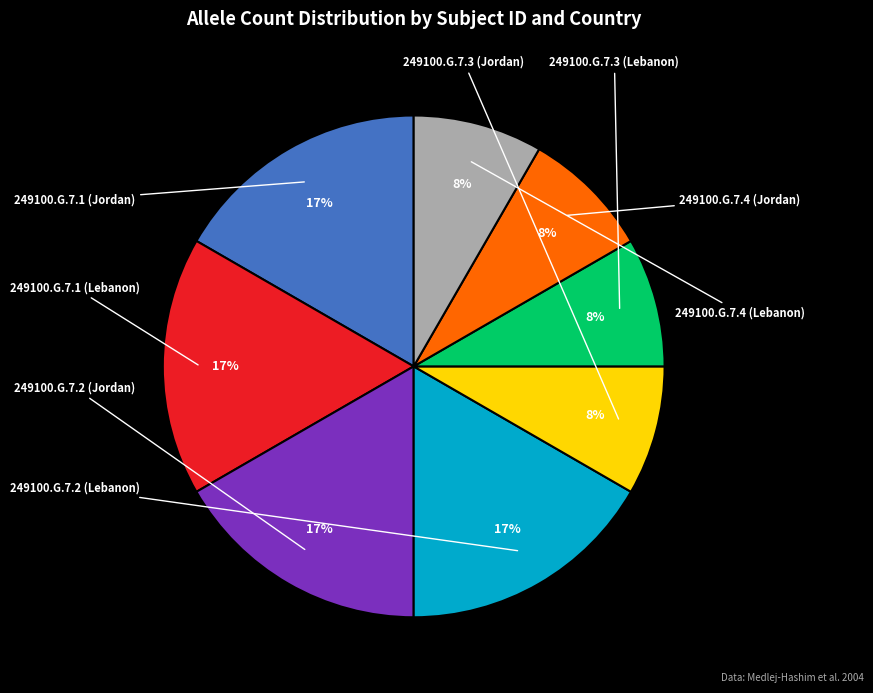

How many segments does this pie chart have?

8